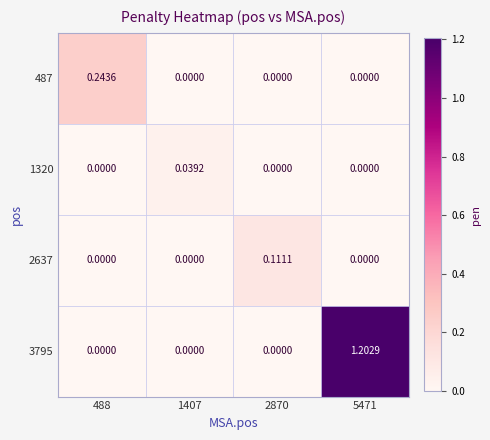

Is the value of 2637 at 5471 greater than the value of 3795 at 5471?

No